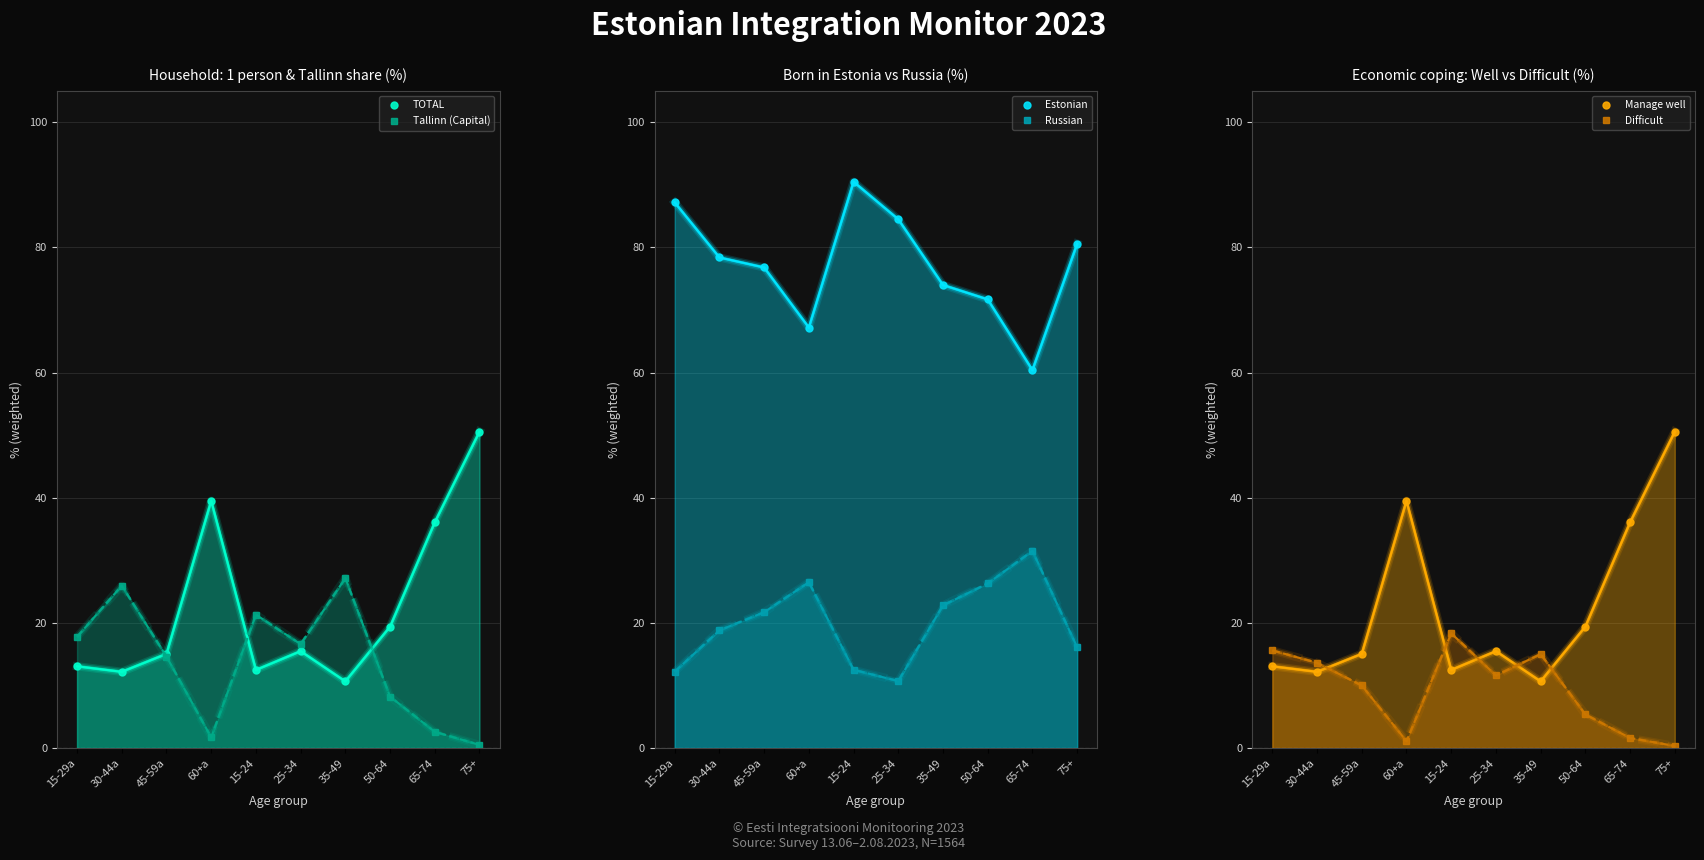

How many interior local peaks does the Russian series have?

2